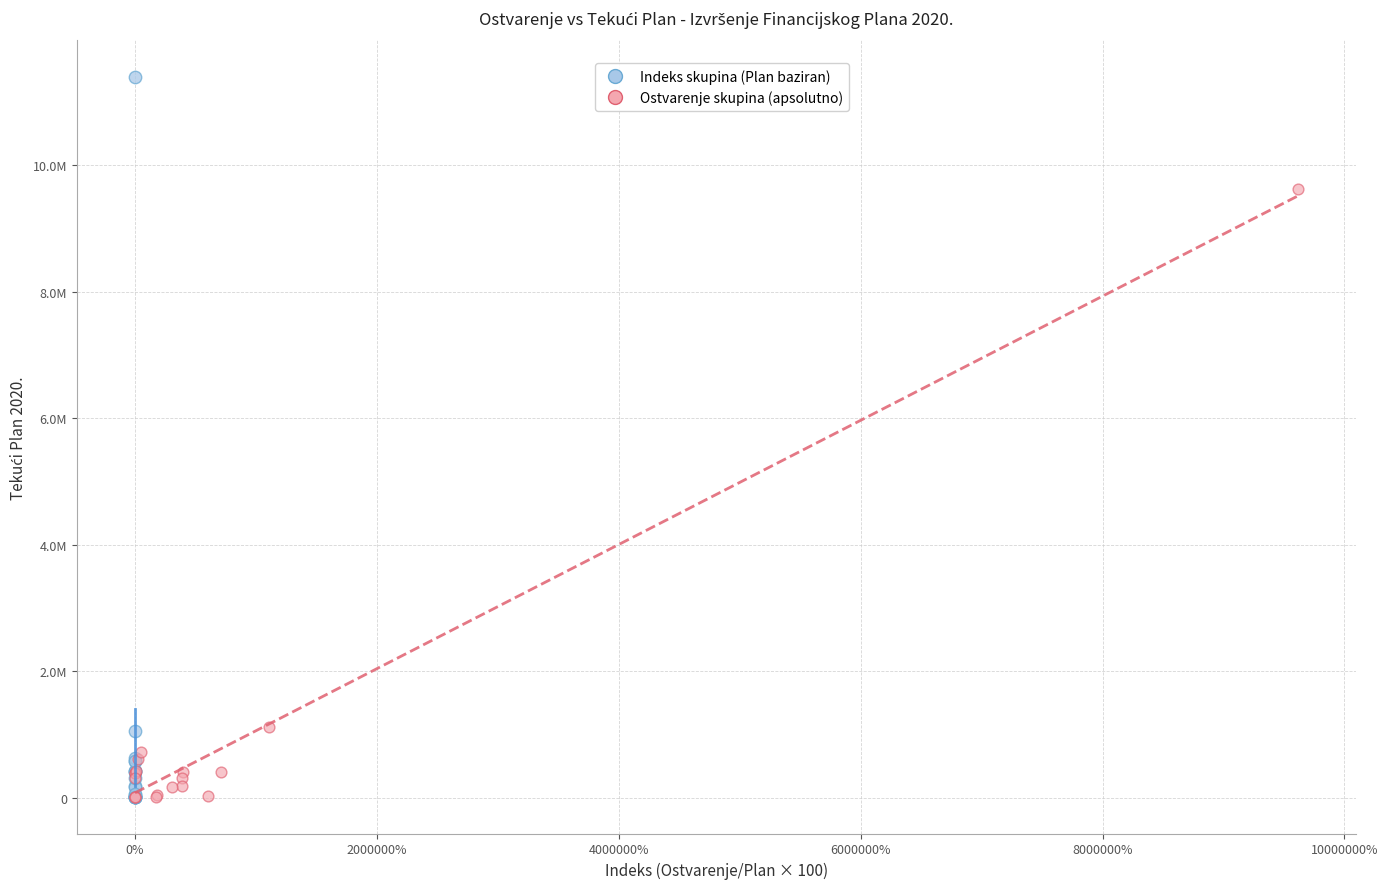

Which series reaches the maximum Y coordinate?

Indeks skupina (Plan baziran)